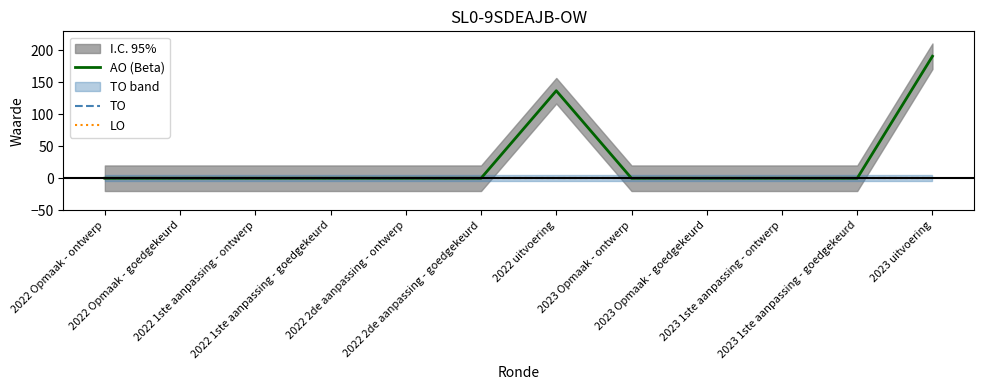

Is the value of LO at 2022 1ste aanpassing - ontwerp greater than the value of AO (Beta) at 2022 Opmaak - goedgekeurd?

No